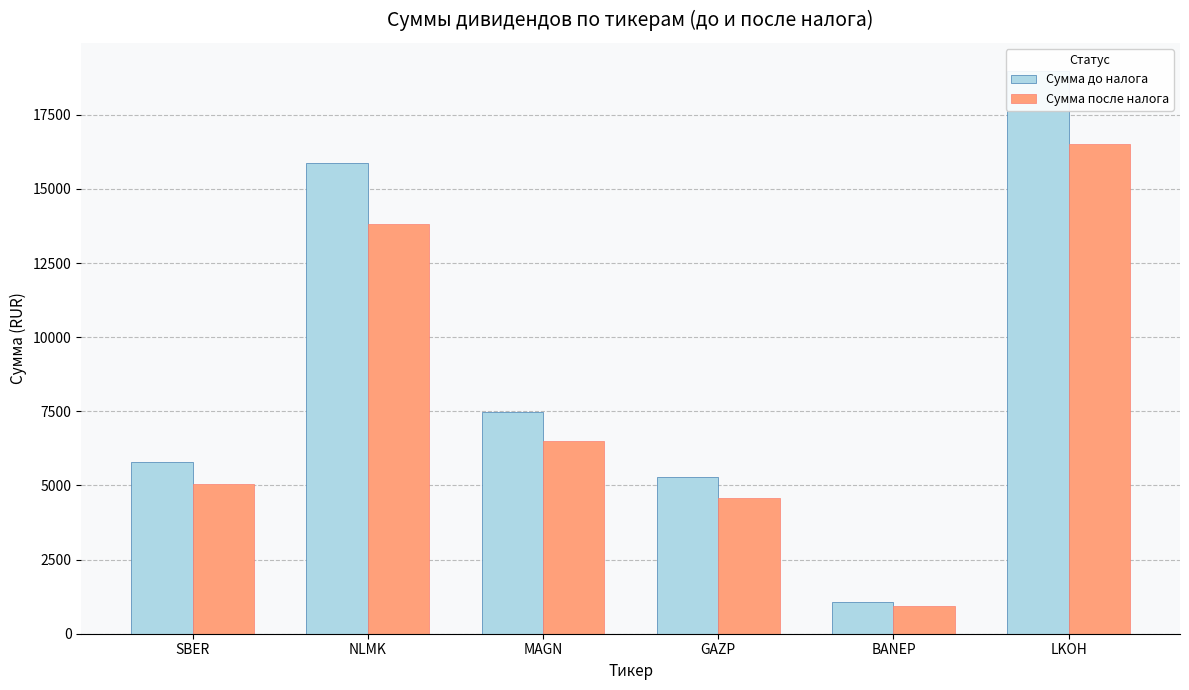

Rank the series by their average value, from lowest to highest.

Сумма после налога, Сумма до налога